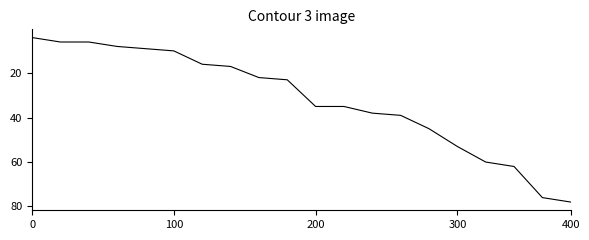

What is the difference between the maximum and minimum values?

74